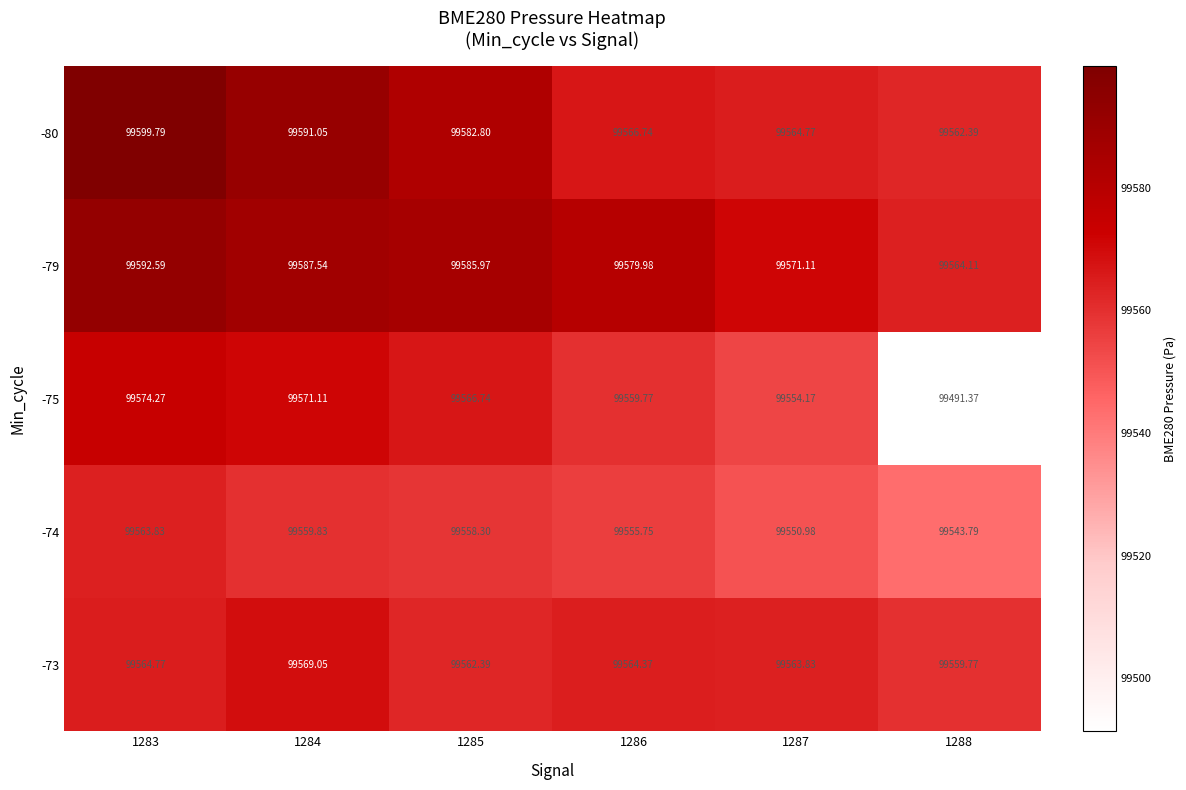

Reading left to right, list all the values displayed in this chart.

-80: 1283=99599.8	1284=99591.1	1285=99582.8	1286=99566.7	1287=99564.8	1288=99562.4
-79: 1283=99592.6	1284=99587.5	1285=99586.0	1286=99580.0	1287=99571.1	1288=99564.1
-75: 1283=99574.3	1284=99571.1	1285=99566.7	1286=99559.8	1287=99554.2	1288=99491.4
-74: 1283=99563.8	1284=99559.8	1285=99558.3	1286=99555.8	1287=99551.0	1288=99543.8
-73: 1283=99564.8	1284=99569.1	1285=99562.4	1286=99564.4	1287=99563.8	1288=99559.8